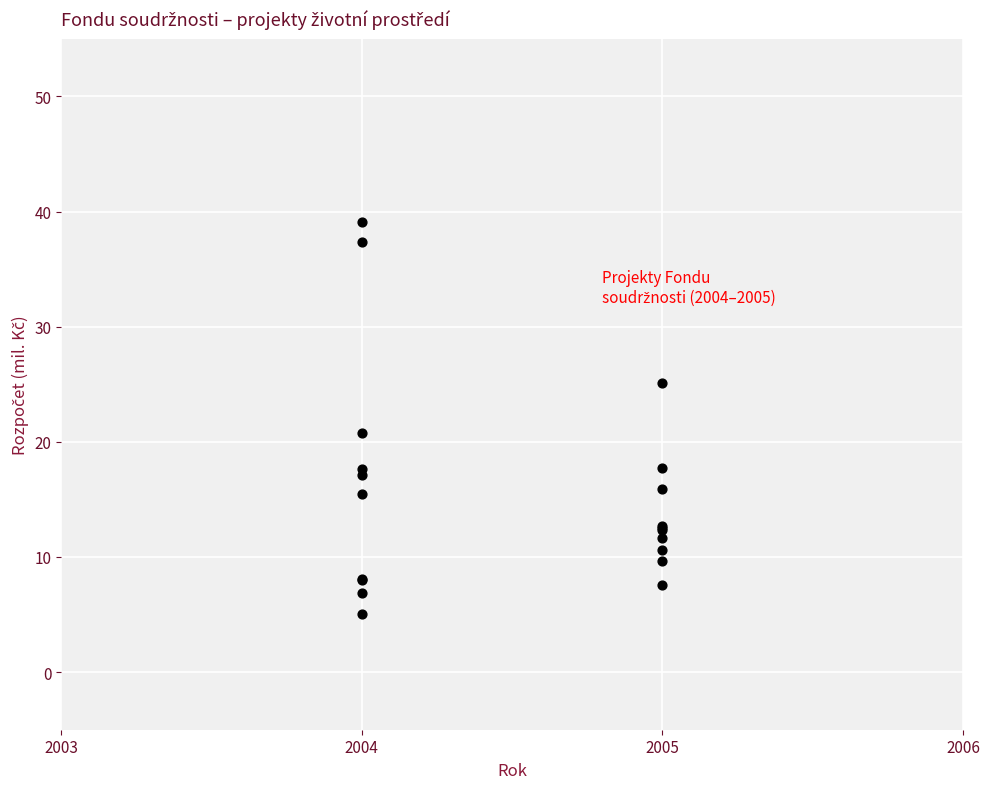

What Y value in the scatter plot is closest to 22?

20.7